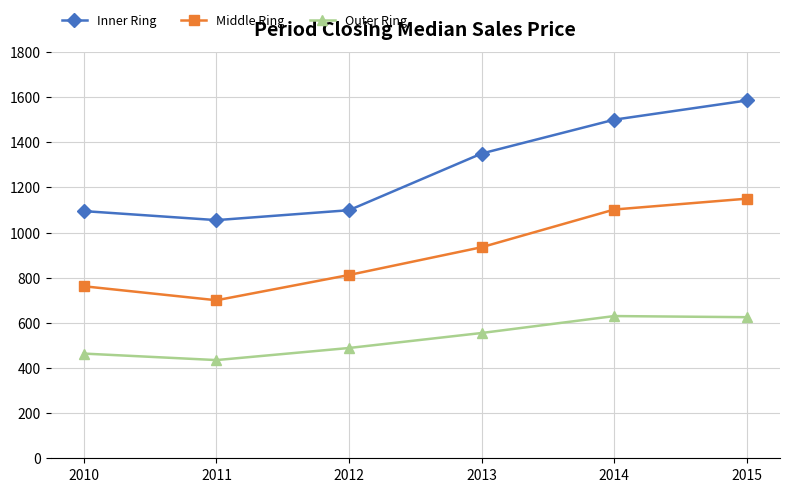

Is it true that Inner Ring equals 1500.0 at 2014?

True